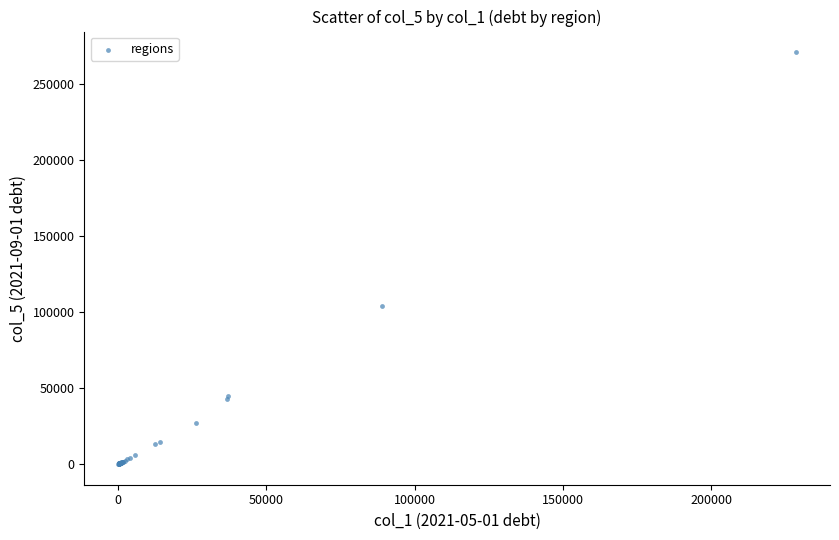

What Y value in the scatter plot is closest to 135340?

104045